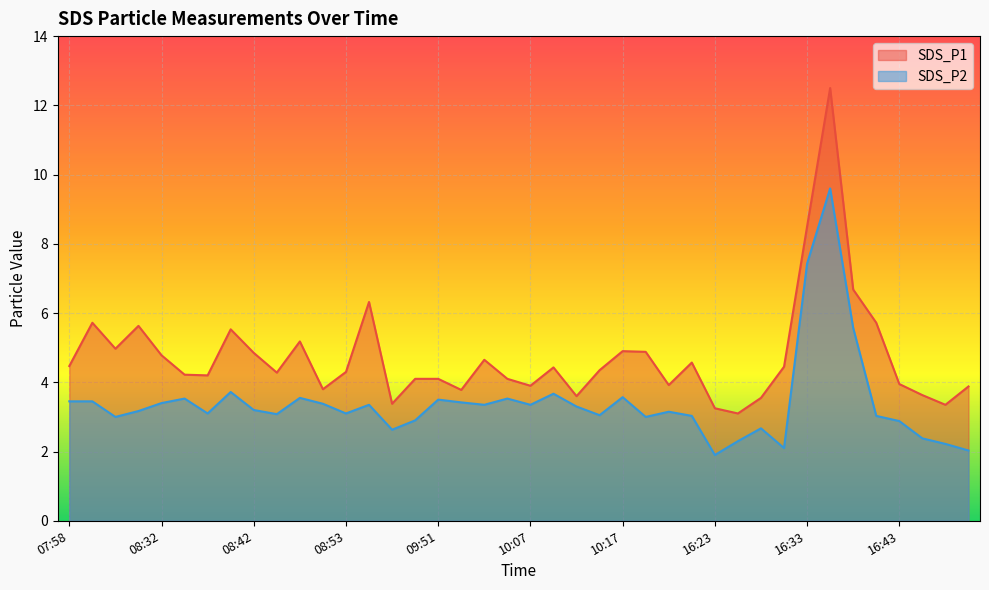

How many lines are shown in the chart?

2